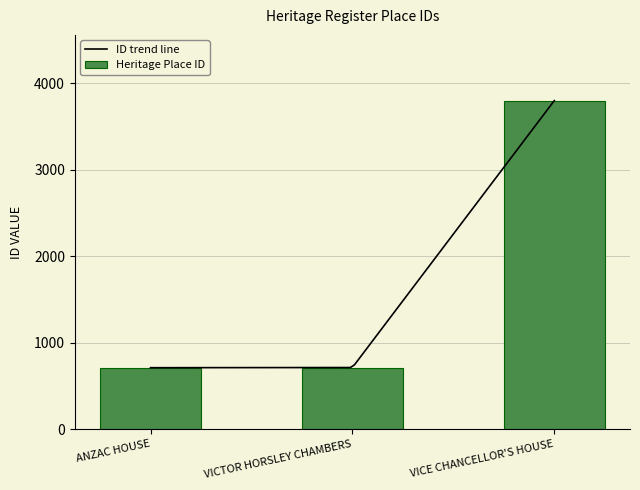

Rank the categories by value from lowest to highest.

ANZAC HOUSE, VICTOR HORSLEY CHAMBERS, VICE CHANCELLOR'S HOUSE